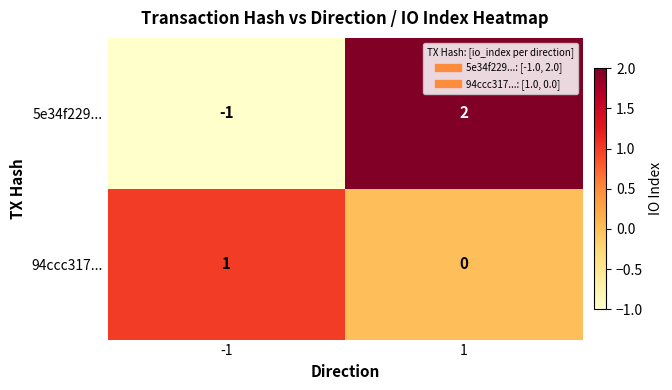

Which series has the largest range (max minus min)?

5e34f229...